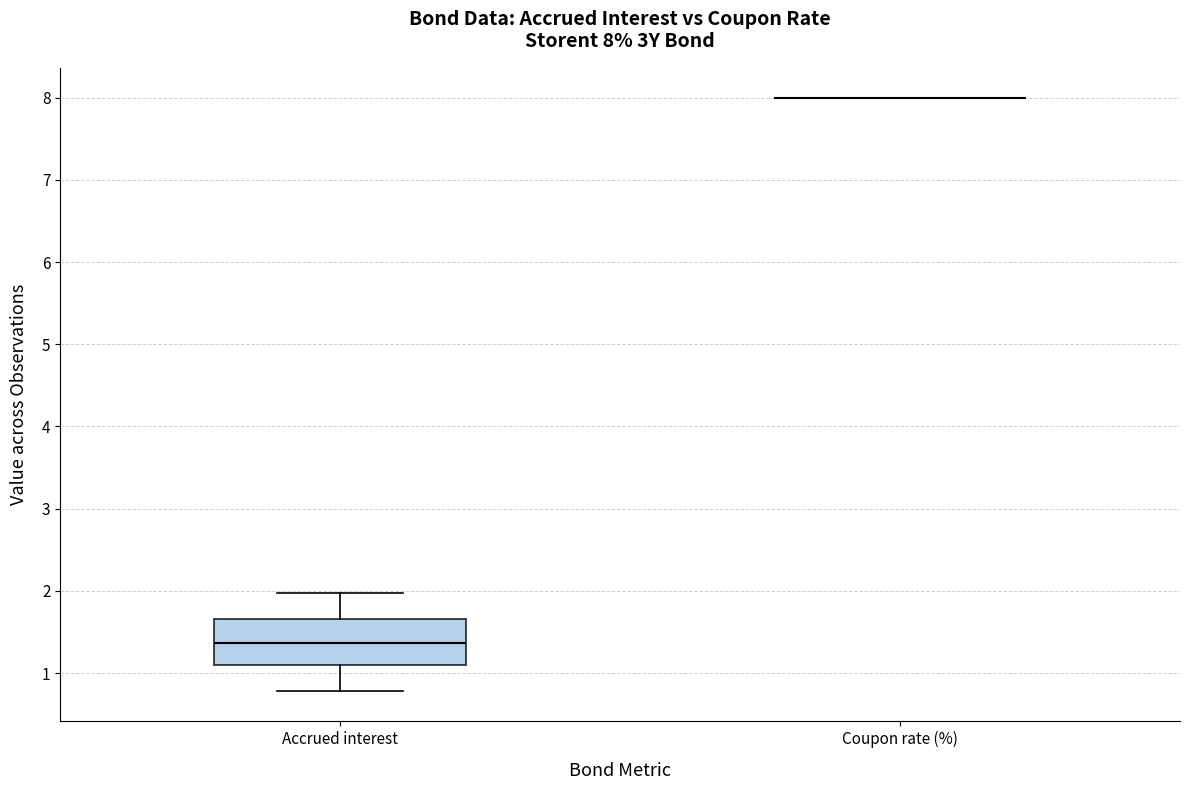

Comparing the boxes themselves (not the whiskers), which one is the tallest?

Accrued interest